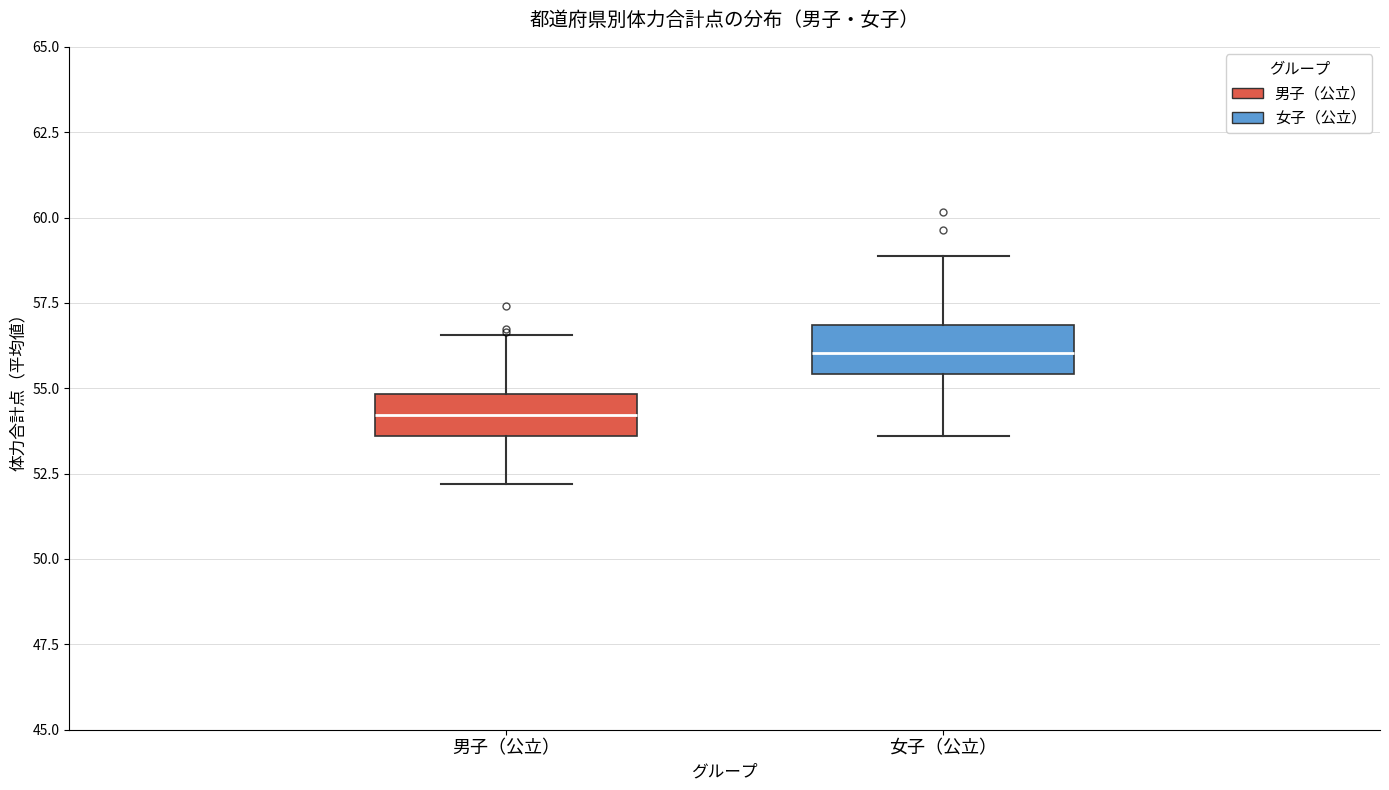

Which box has the lowest median line?

男子（公立）